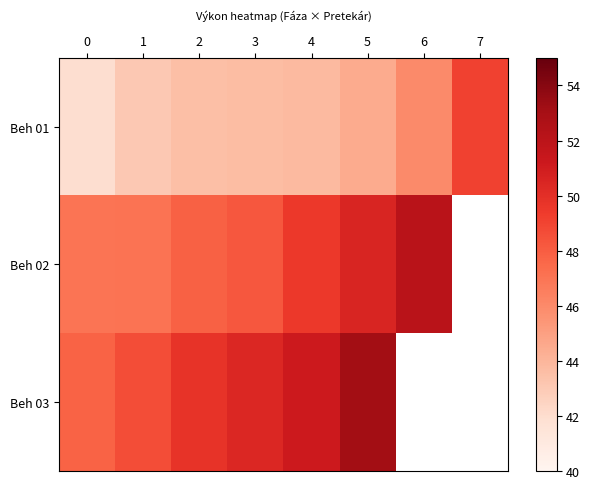

At which category is the sum across all series the highest?

5